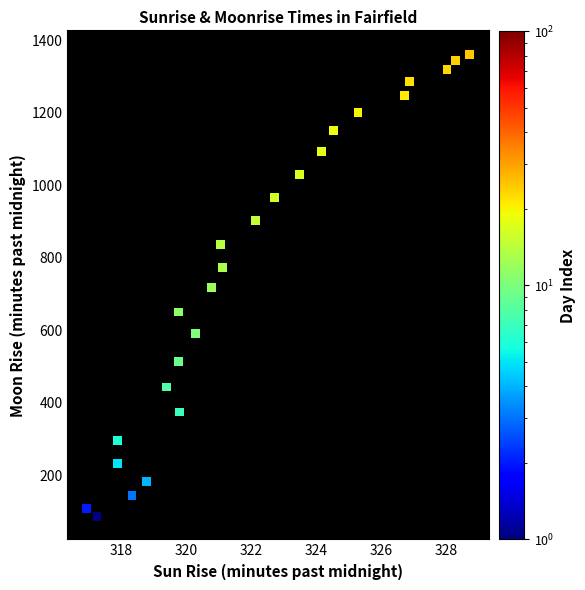

What is the range of X values (max minus min)?

11.8